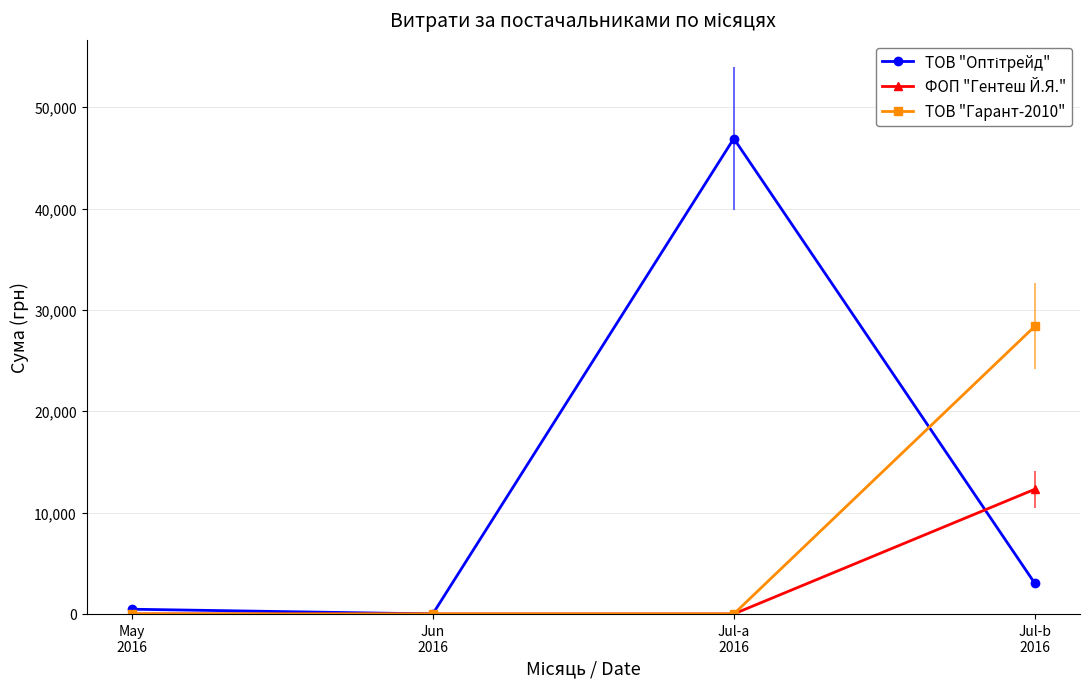

What is the maximum value shown in the chart?

46904